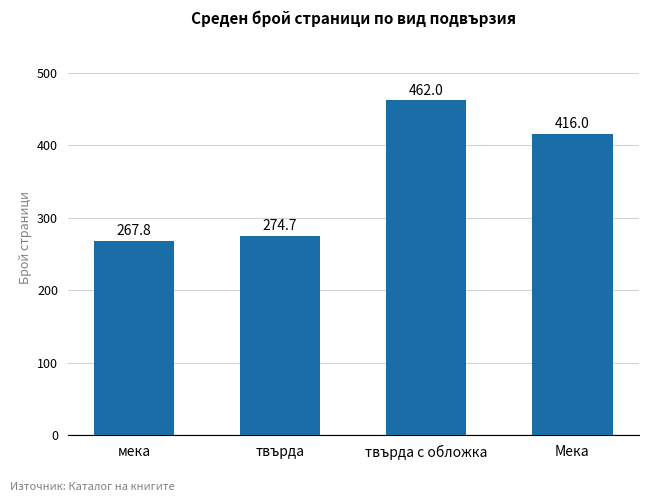

What position from the left is Мека?

4